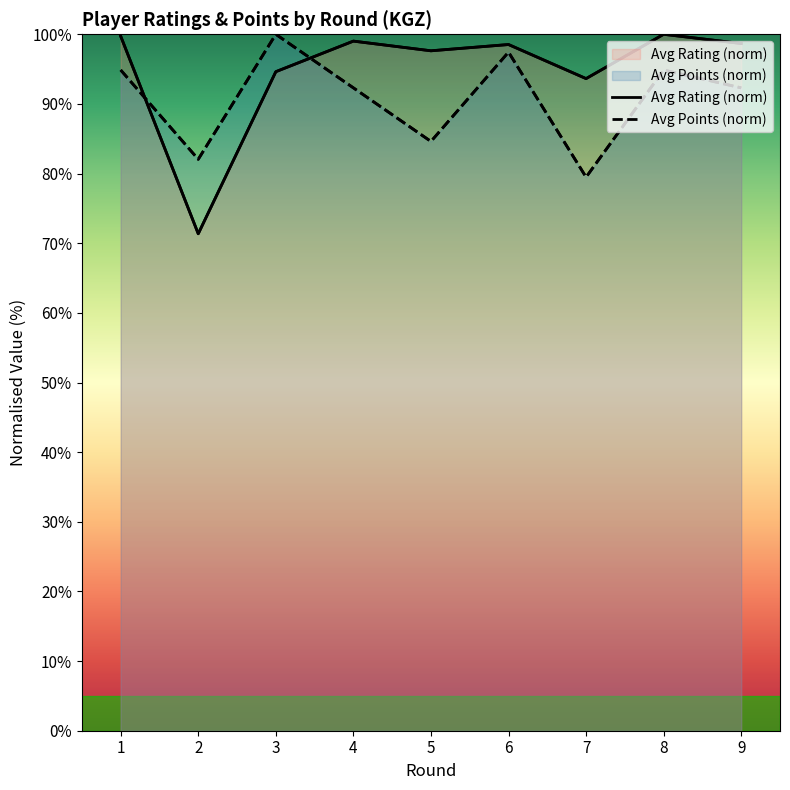

What is the difference between the second highest and second lowest values in the Avg Rating (norm) series?

6.1